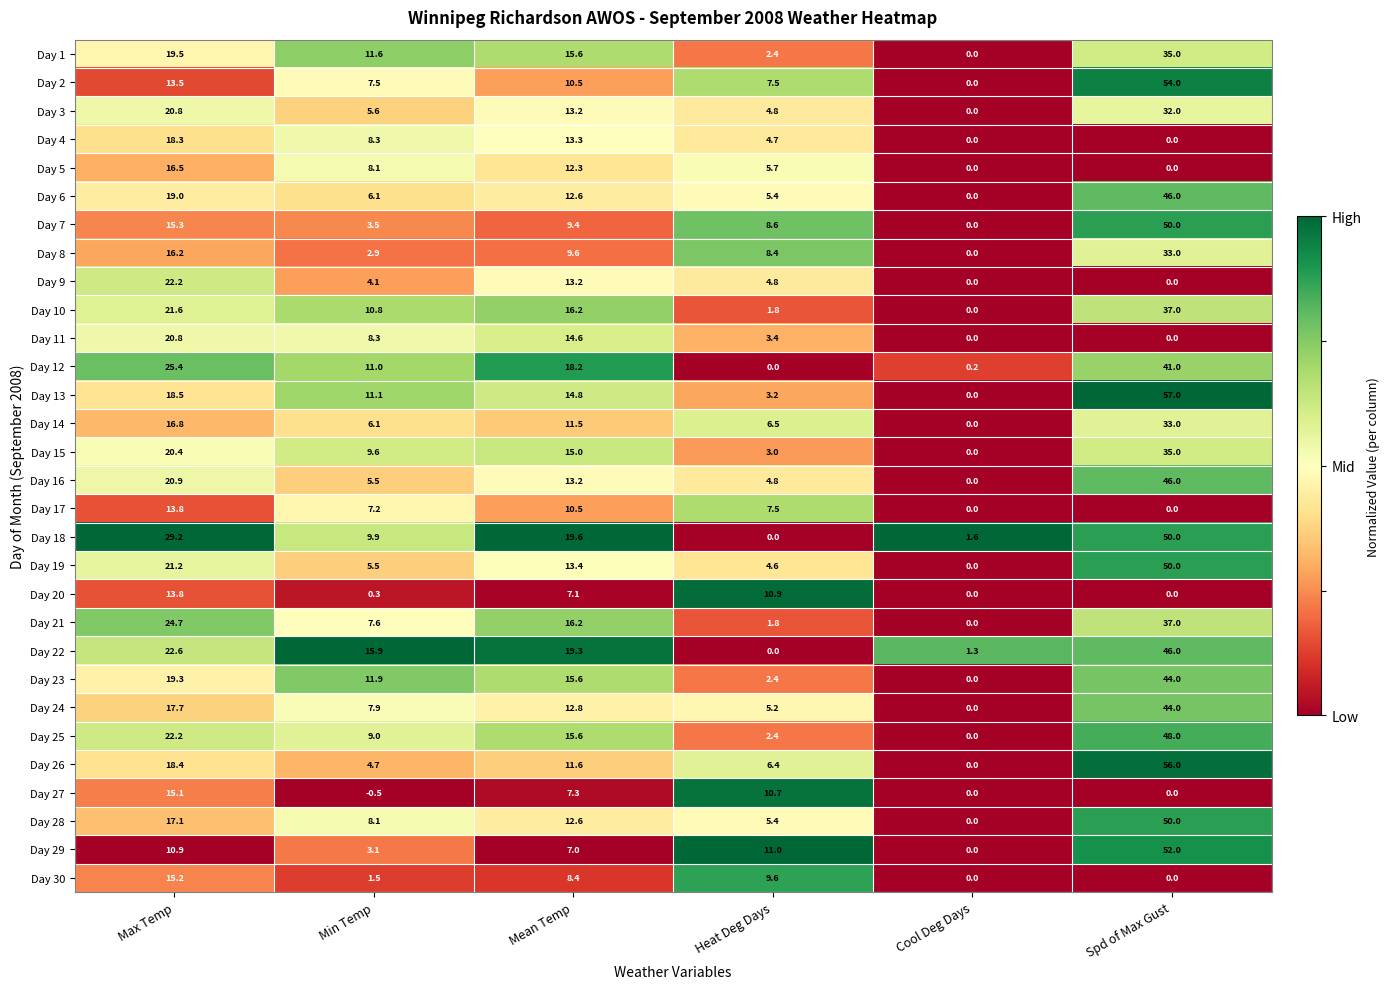

What is the maximum value for Day 17?

13.8